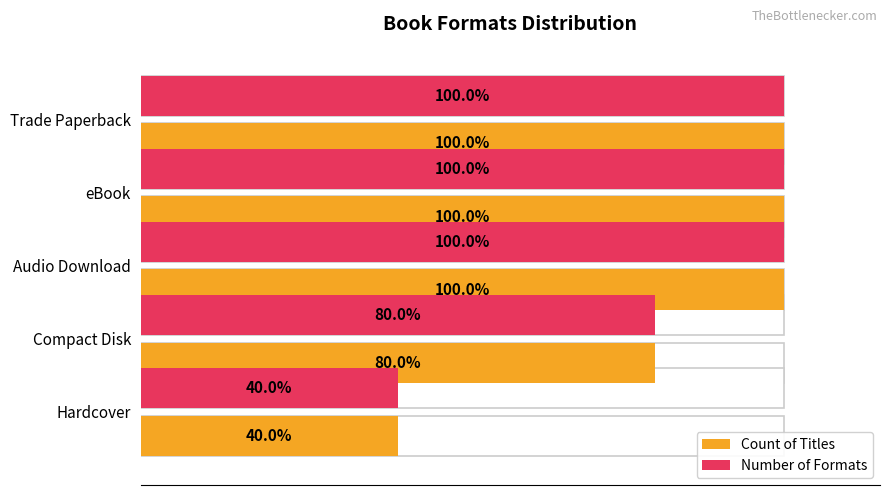

The value of Number of Formats at 6 is 14. True or false?

False